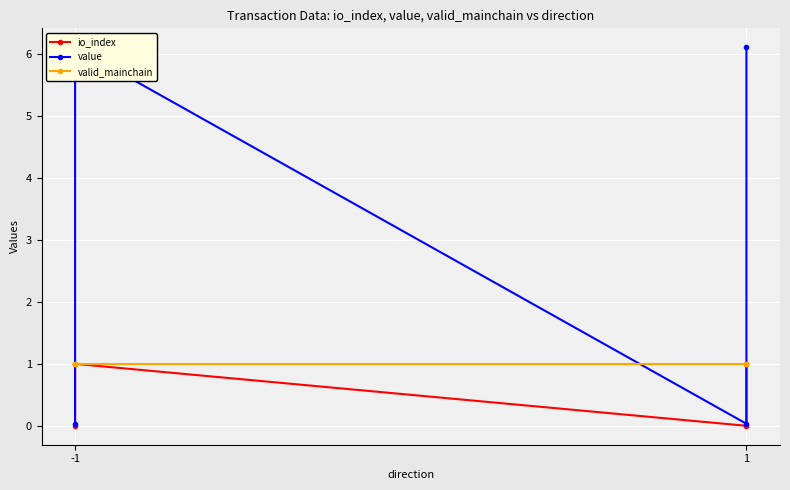

Rank the series by their average value, from highest to lowest.

value, valid_mainchain, io_index